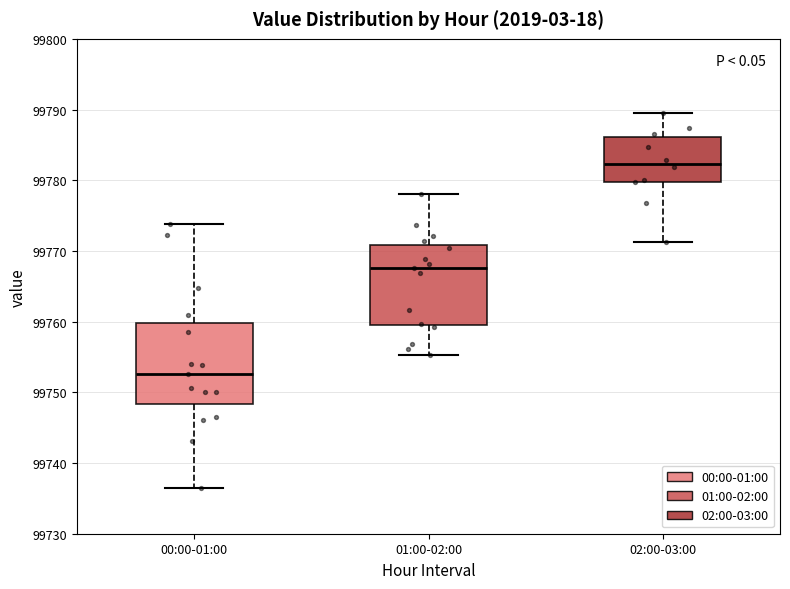

Where does the lower whisker of the box for 02:00-03:00 end on the y-axis? The values are not printed on the chart, so give them approximately, as read against the axis.

99771